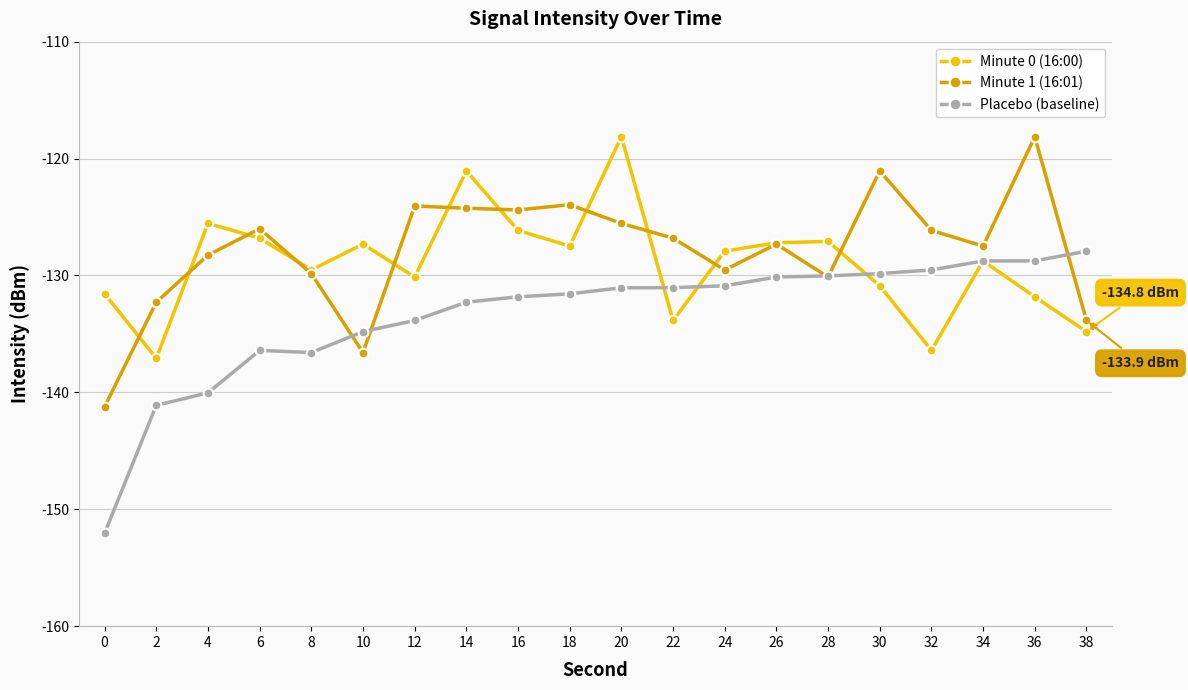

What is the lowest value of the Minute 1 (16:01) series?

-141.2